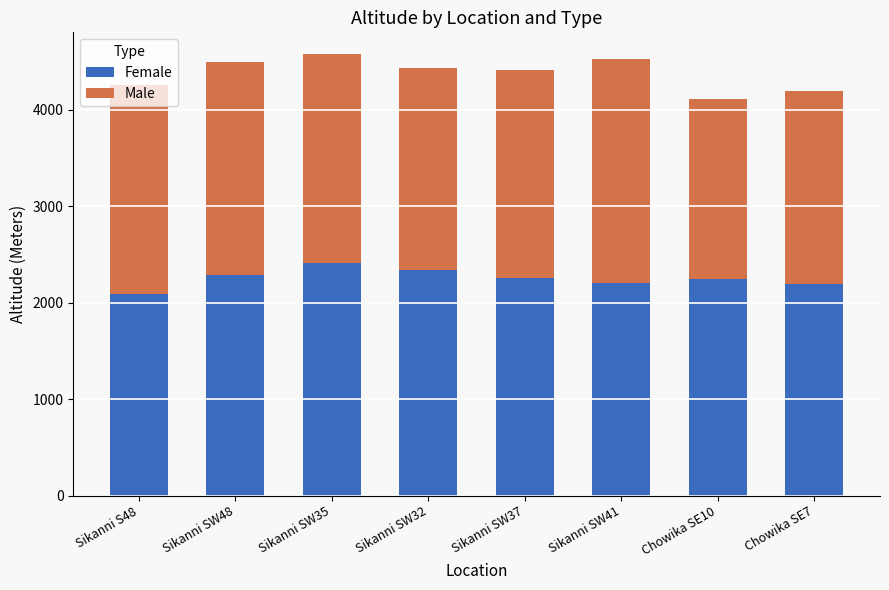

The value of Female at Sikanni S48 is 1070. True or false?

False